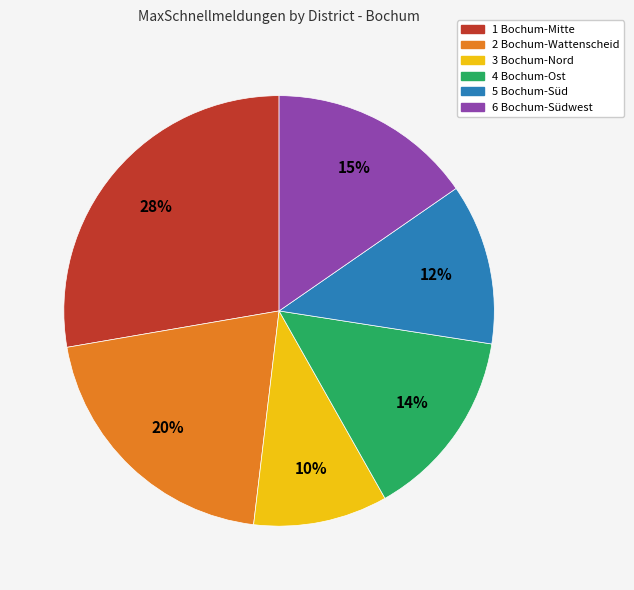

Which slice is the smallest?

3 Bochum-Nord